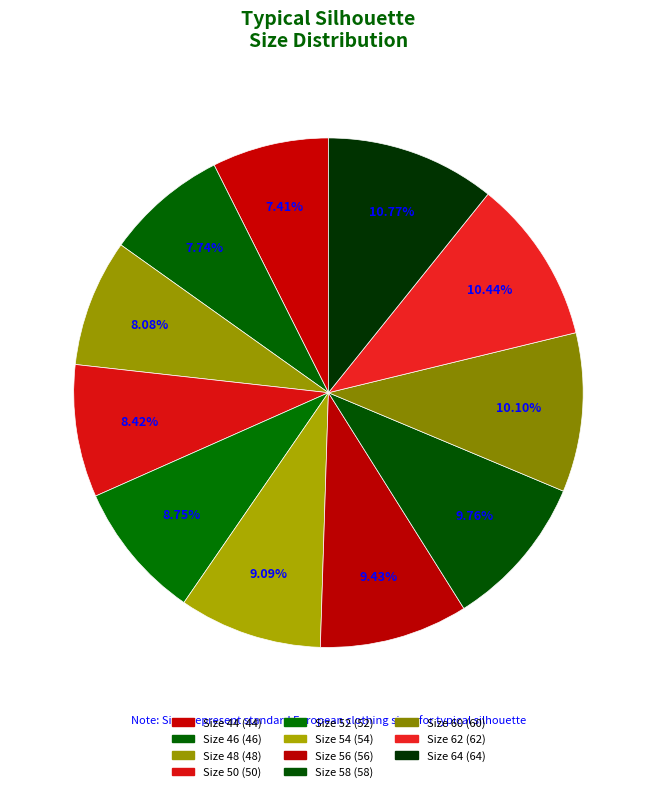

The Size 60 slice represents 3% of the pie. True or false?

False